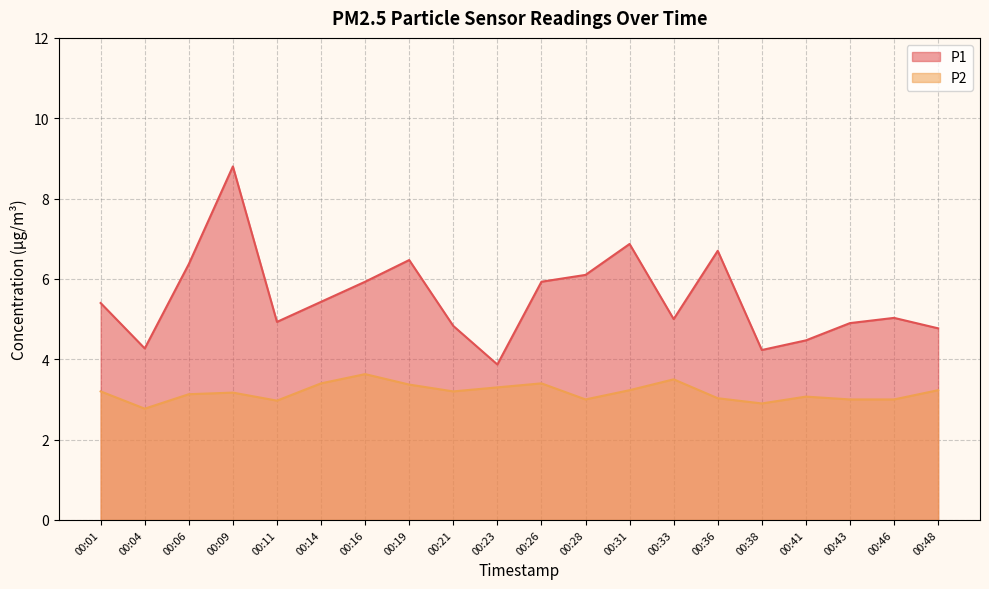

True or false: P1 and P2 intersect in this chart.

False